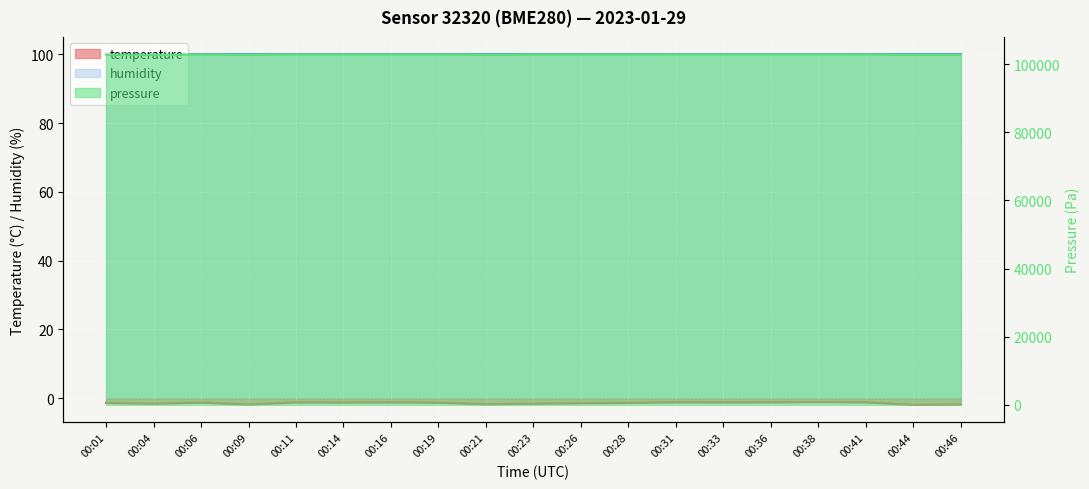

What is the sum of all pressure_scaled values?

1952909.7